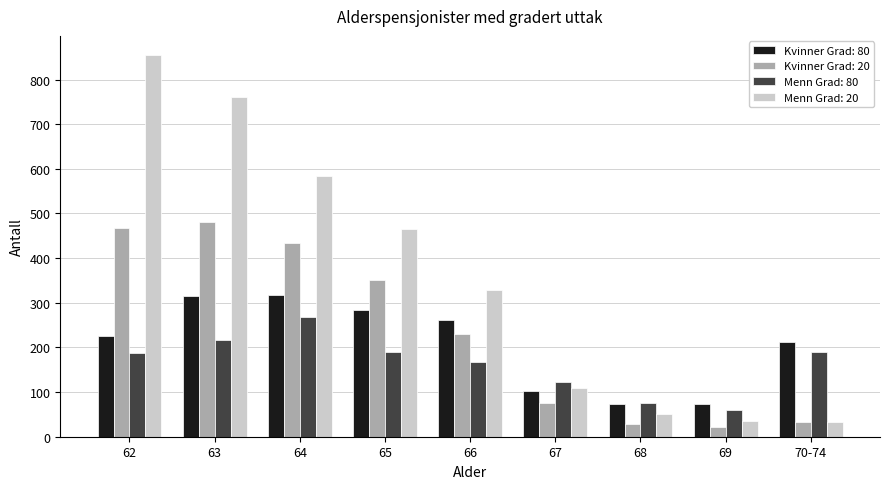

What is the label of the 9th bar from the left?

70-74